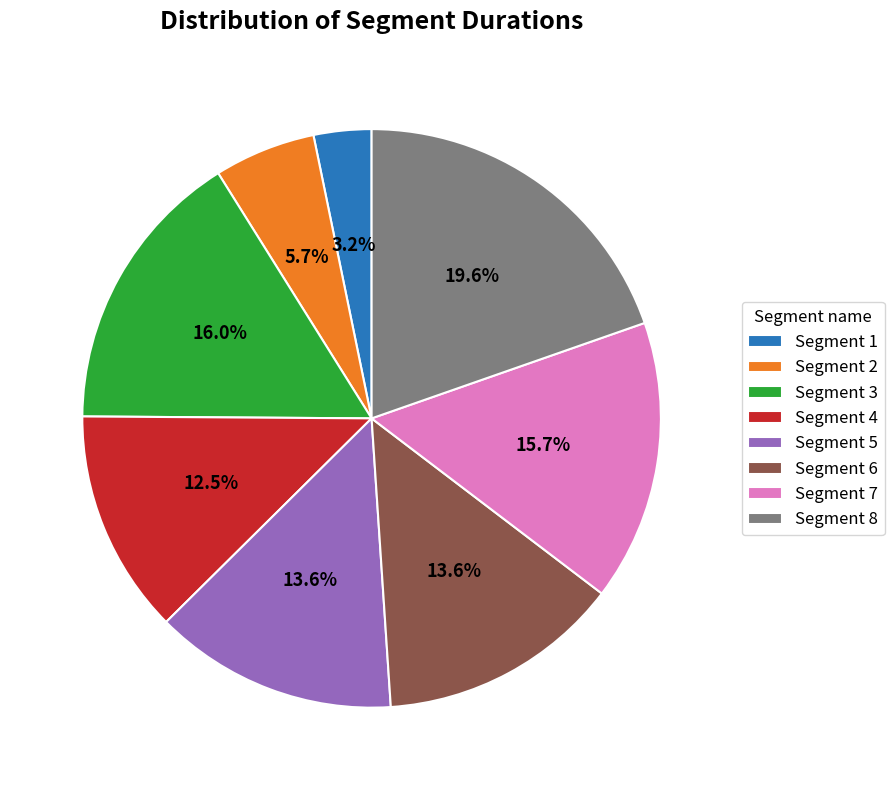

Is there a majority slice in this chart?

No